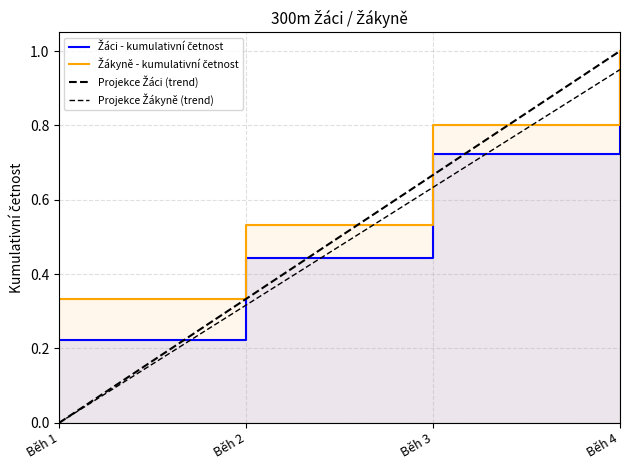

Count the number of data series in this chart.

4